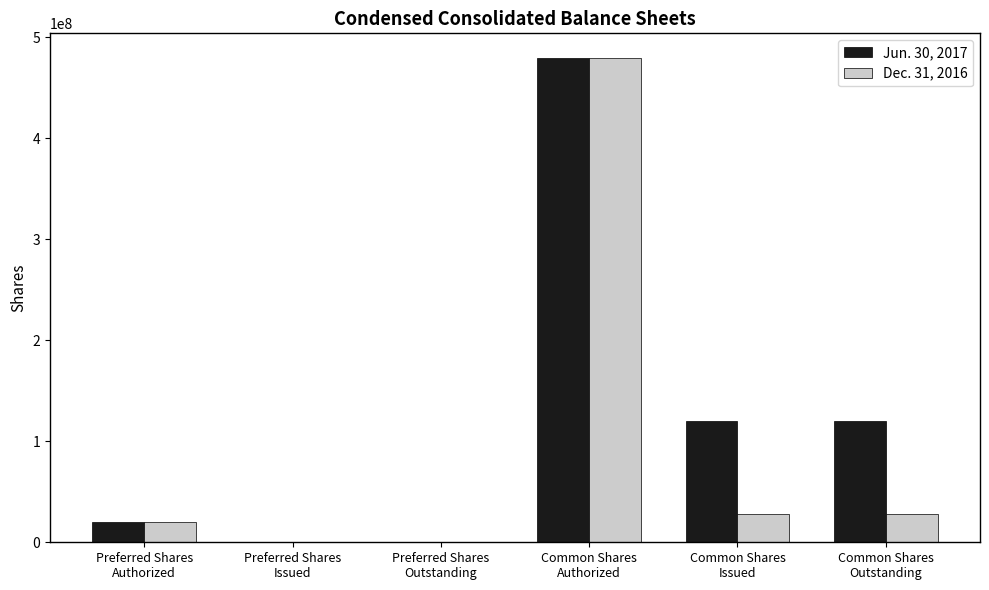

The value of Dec. 31, 2016 at Common Shares
Authorized is 718858084. True or false?

False